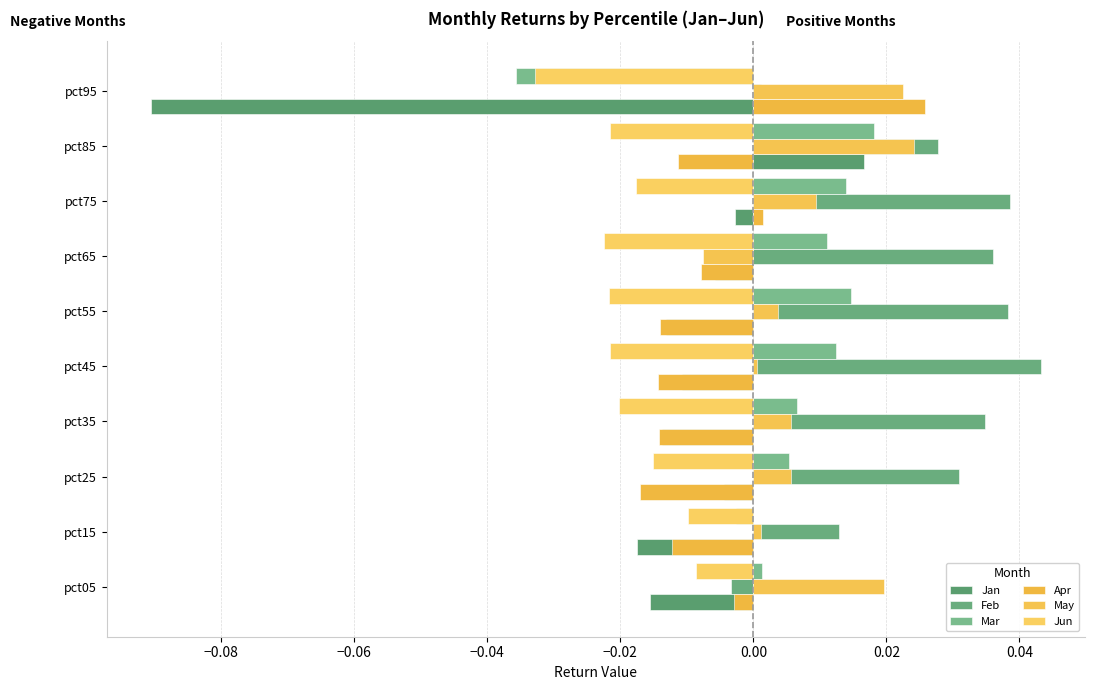

How many values in Jan are below zero?

9